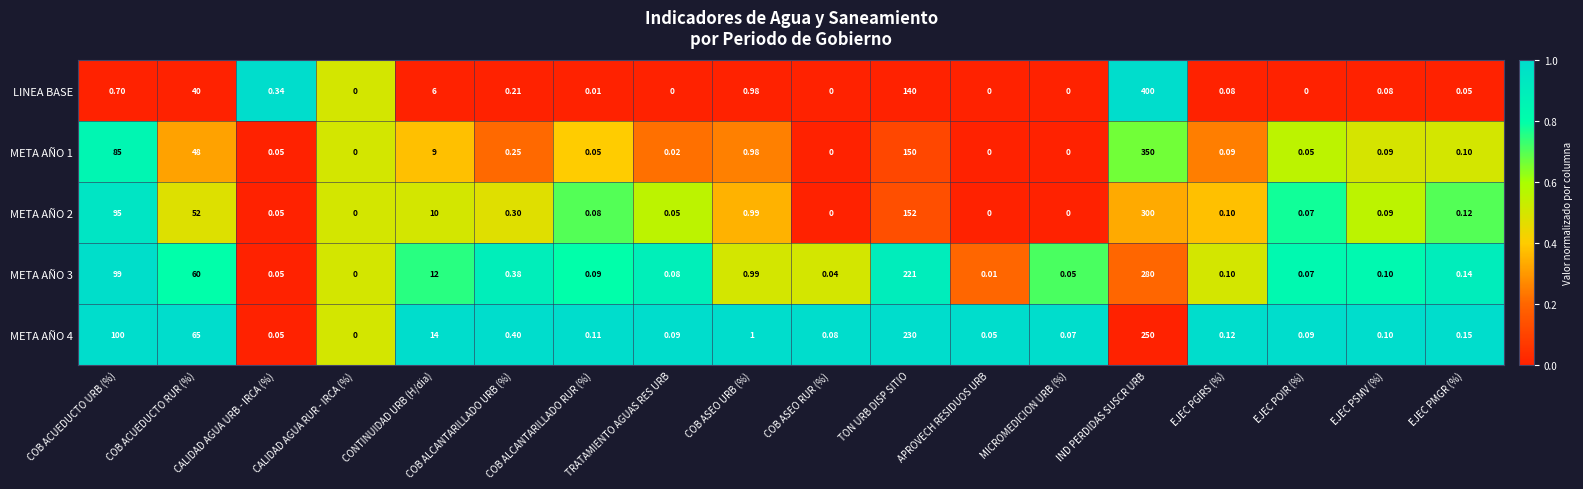

Which series has the widest spread of values?

LINEA BASE